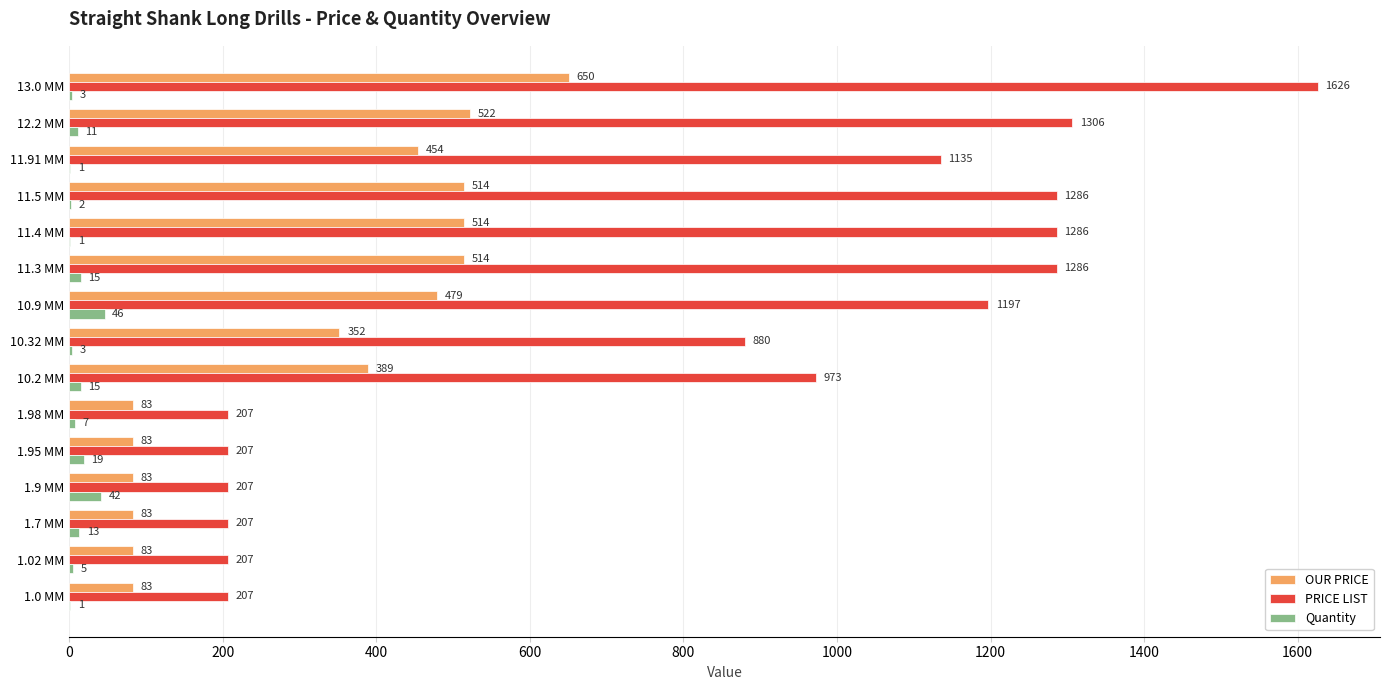

The PRICE LIST series shows 207.0 at 1.02 MM. True or false?

True